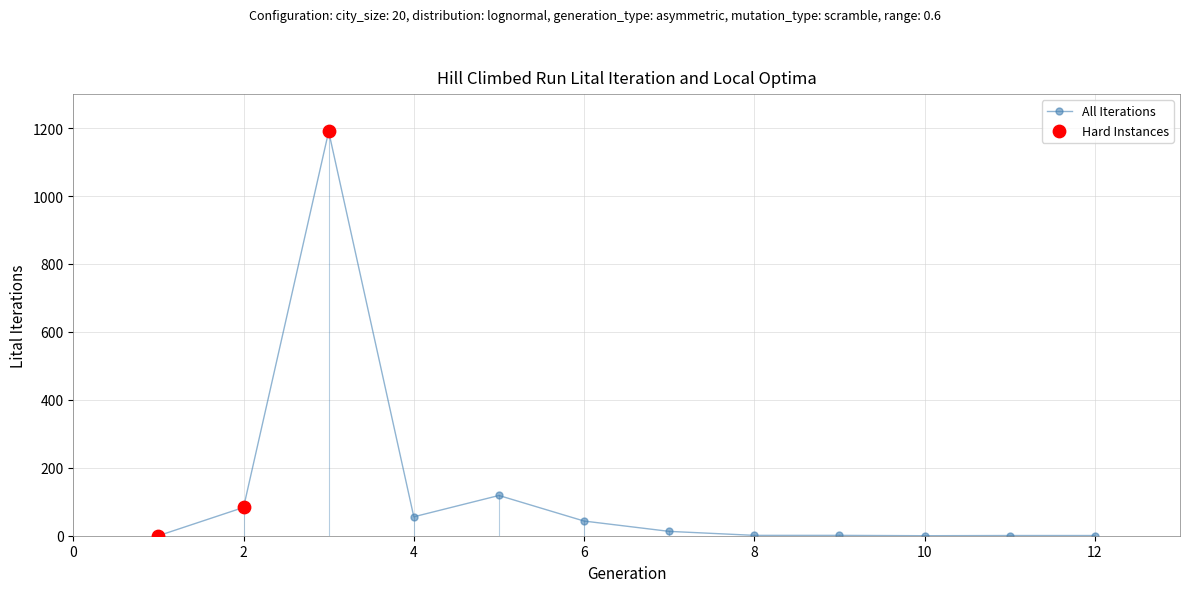

What is the sum of all values?

1506.6